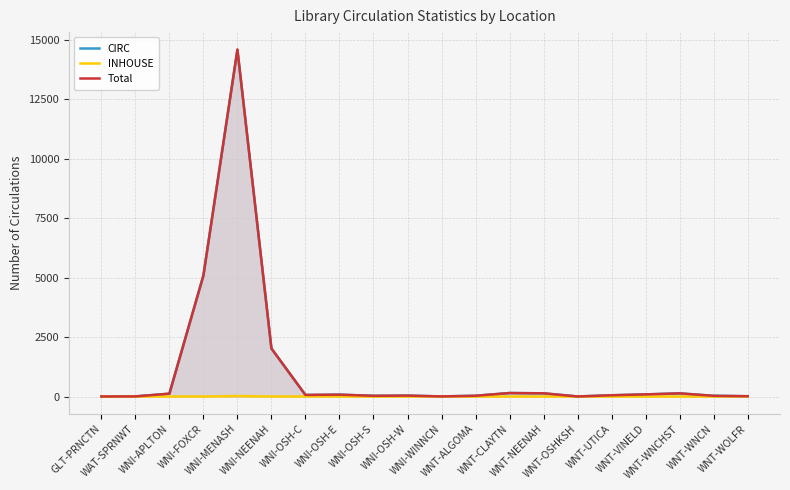

True or false: INHOUSE has a value of -7 at WNI-WINNCN.

False